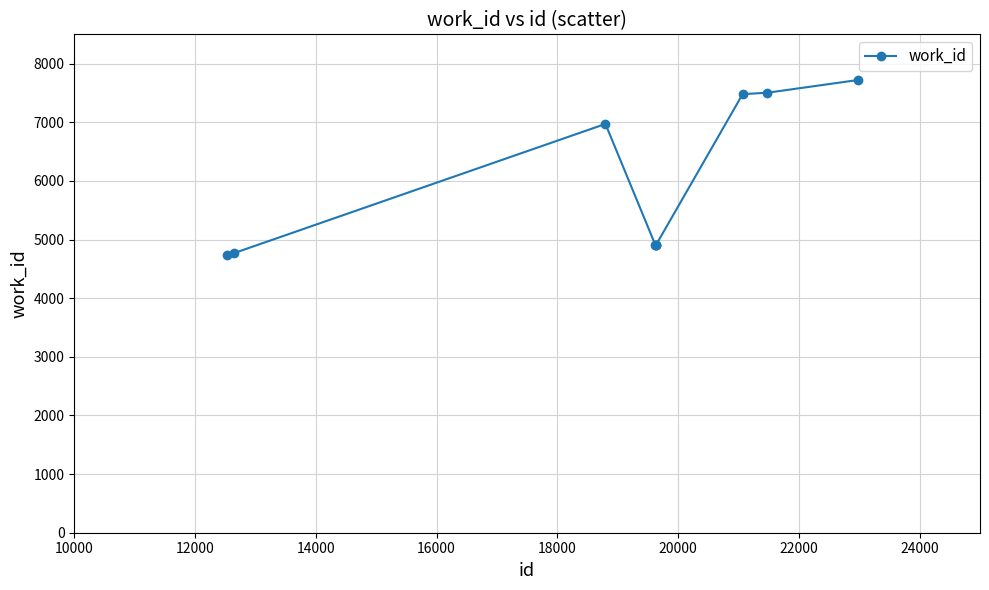

True or false: there are more than 0 points higher than both neighbors.

True